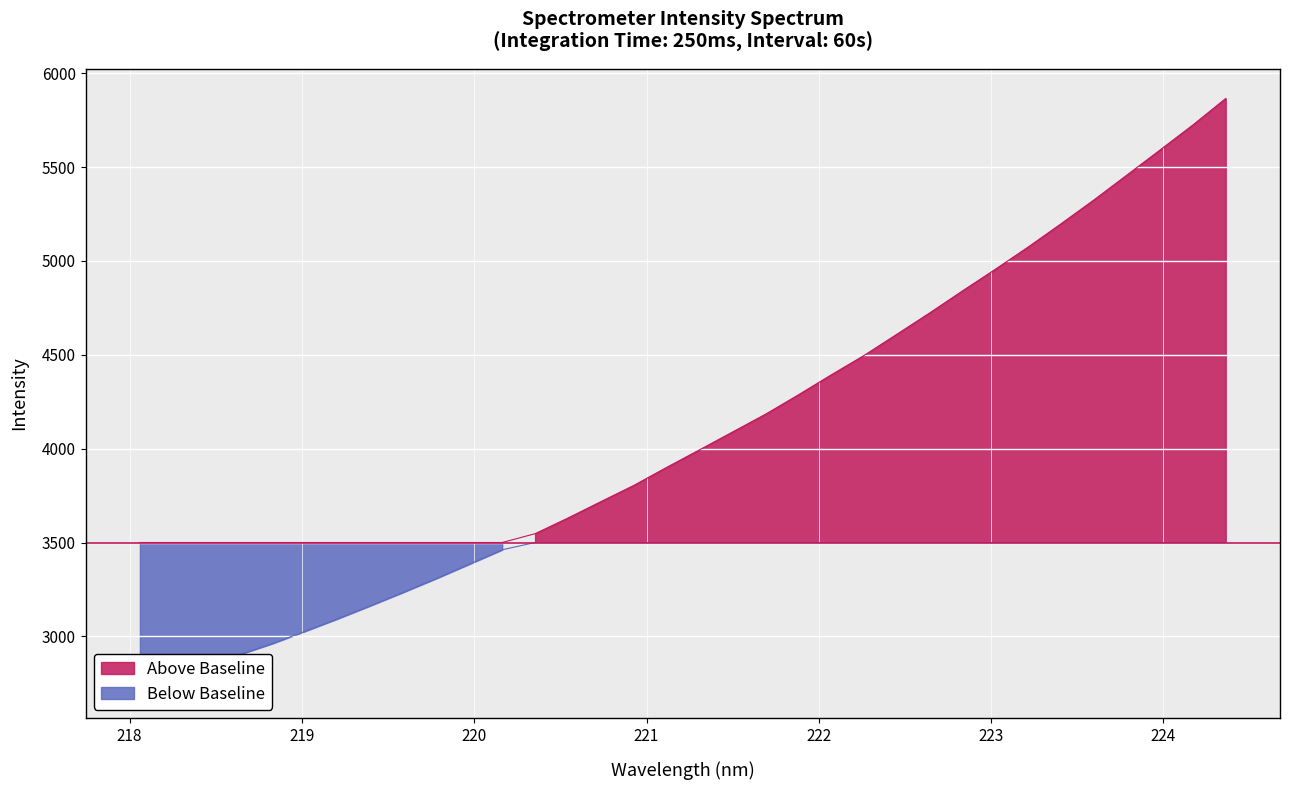

What is the value of the 29th point from the left?

5199.6